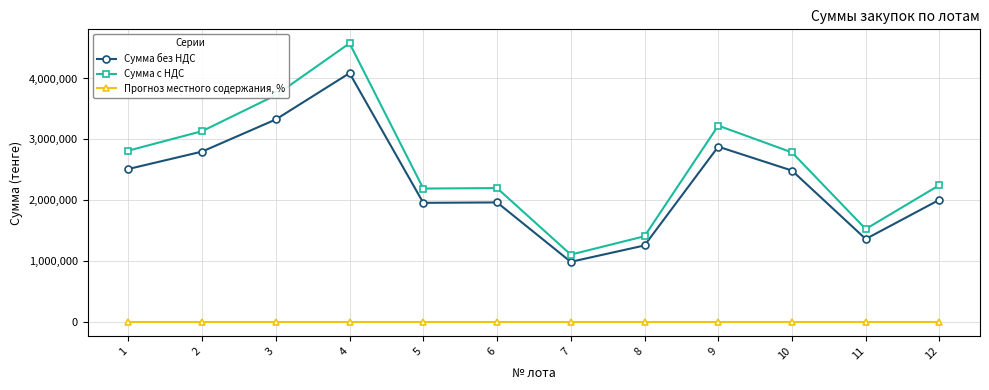

Where is the first local maximum for Сумма с НДС?

4